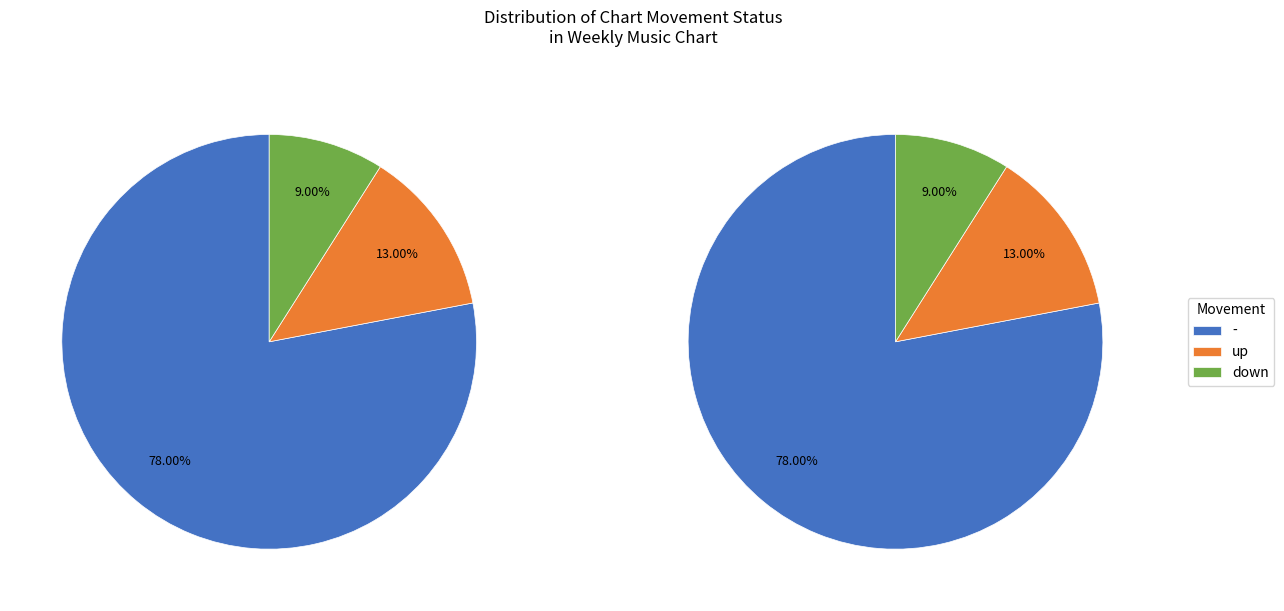

Which category accounts for the majority?

-